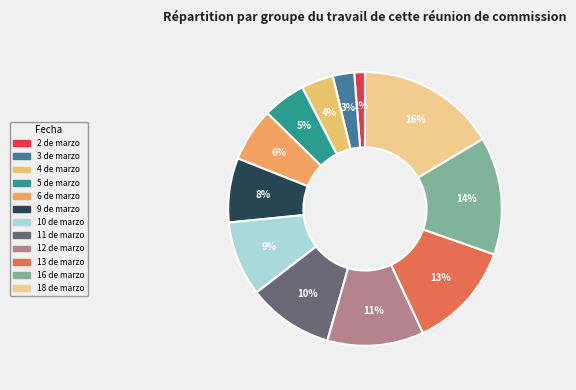

Which category has the biggest portion of the pie?

18 de marzo